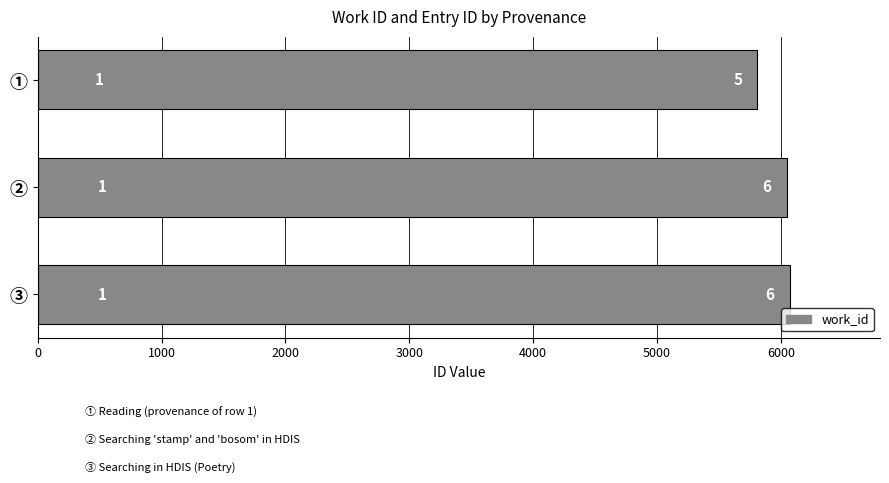

What is the difference between the maximum and second lowest values?

25